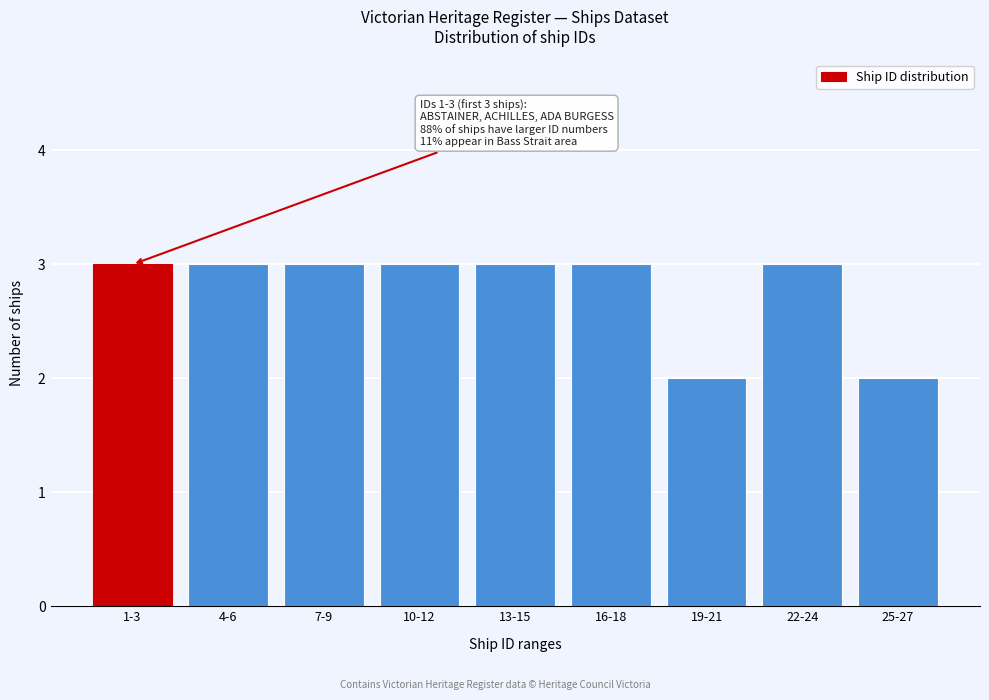

Reading left to right, extract all data points from this chart.

3	3	3	3	3	3	2	3	2